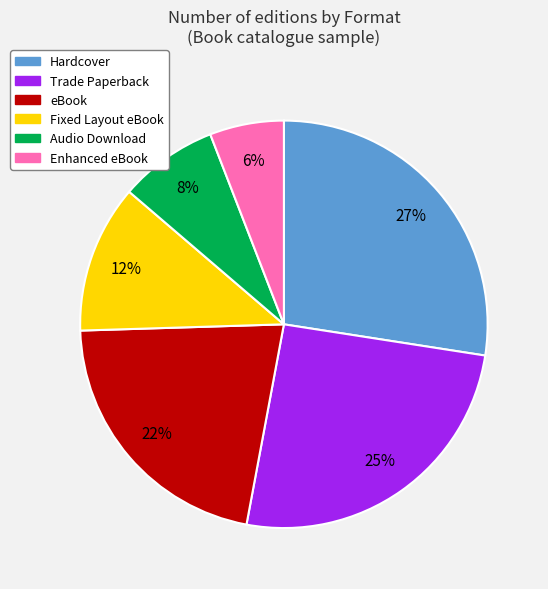

The Audio Download slice represents 8% of the pie. True or false?

True